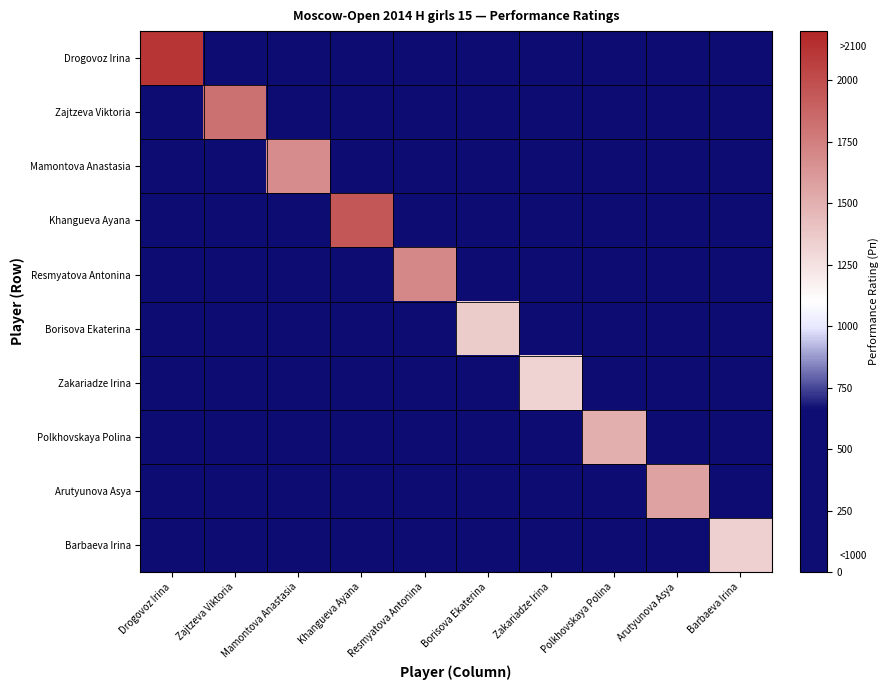

Which has a higher value, Resmyatova Antonina or Zajtzeva Viktoria?

Resmyatova Antonina